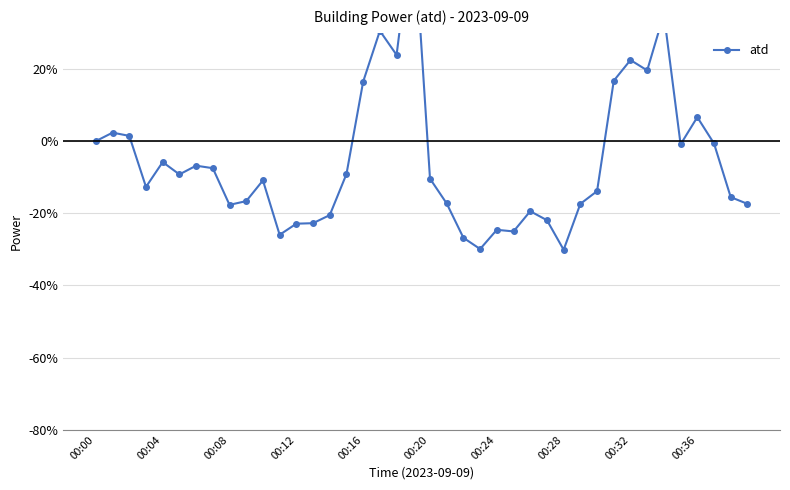

Is it true that the value at 00:16 is 5.2?

False